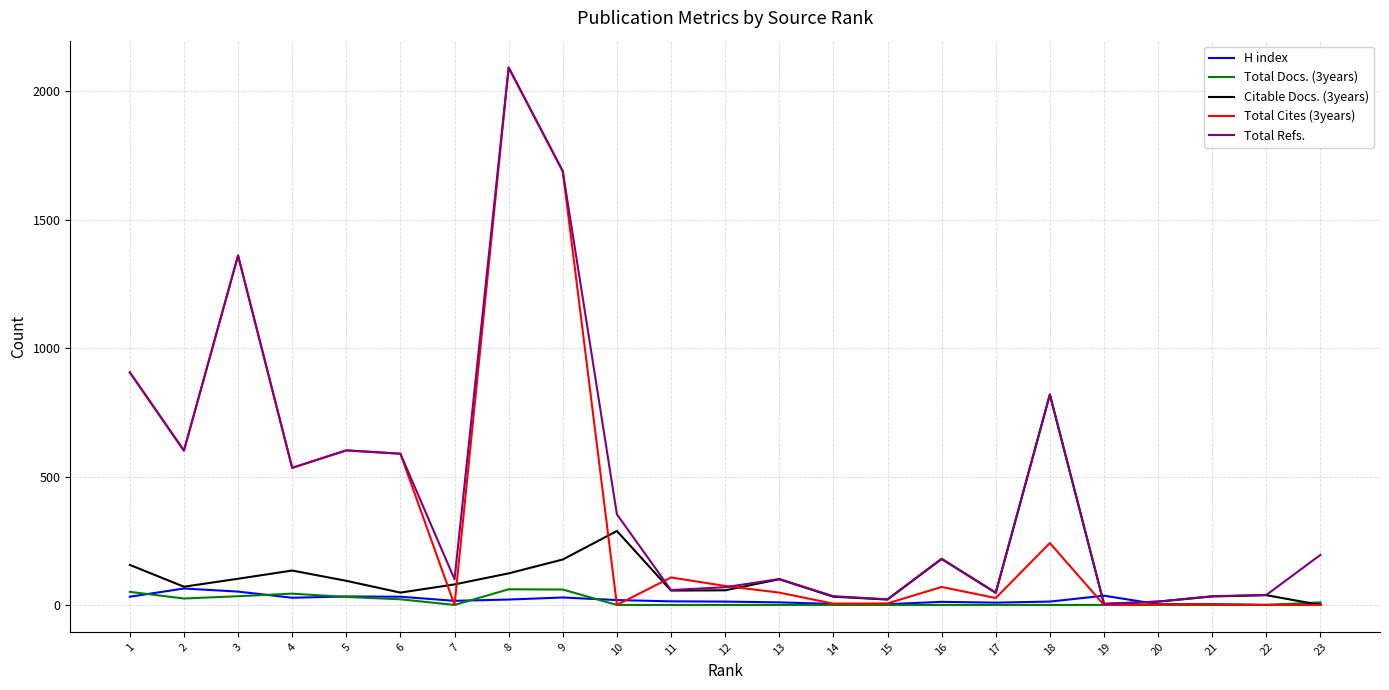

Which series has the largest range (max minus min)?

Total Cites (3years)